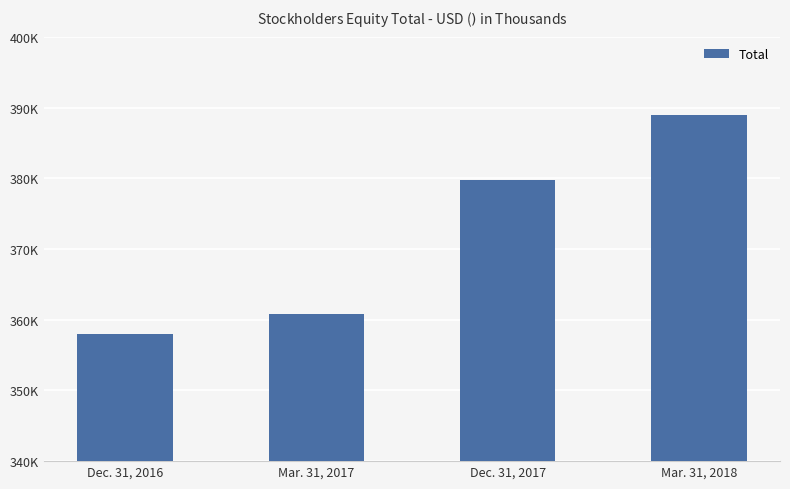

Reading left to right, extract all data points from this chart.

357959	360831	379816	388893